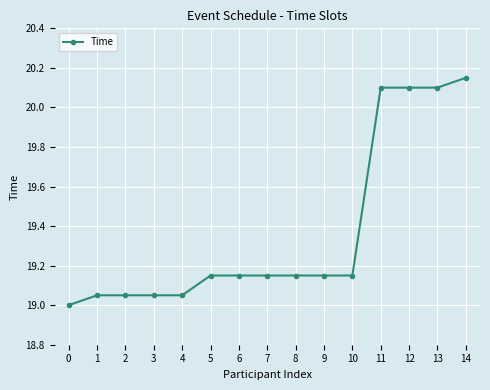

The chart shows a value of 20.1 at 13. True or false?

True